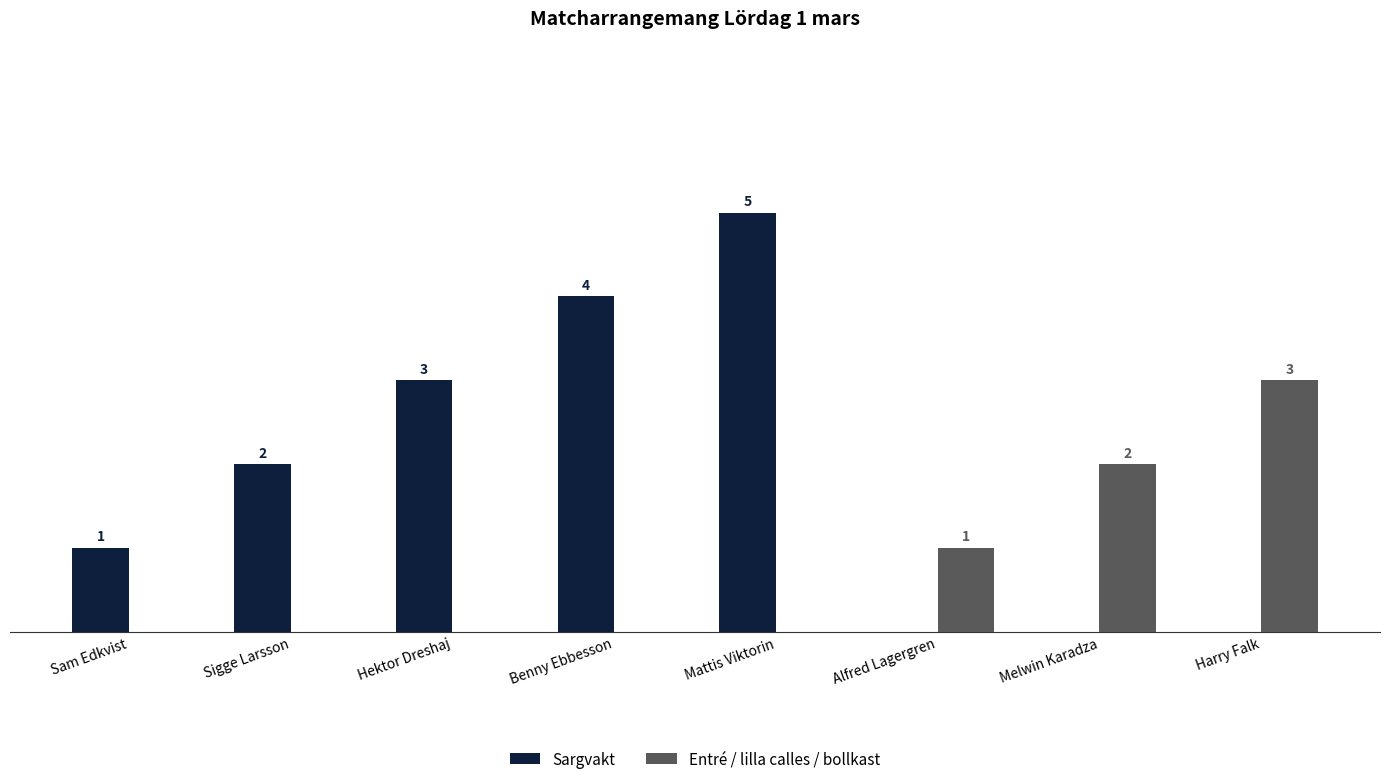

Where is Entré / lilla calles / bollkast nearest to the value 1?

Alfred Lagergren